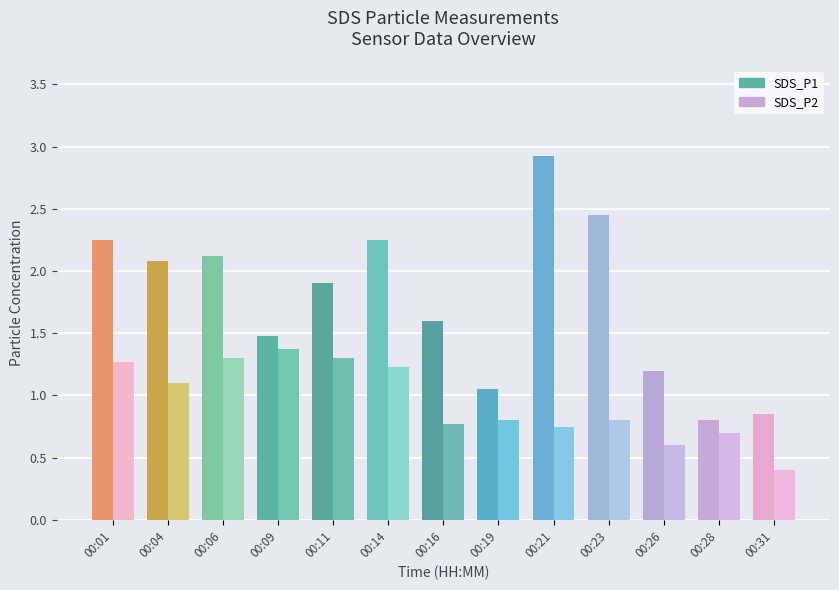

What is the difference between the SDS_P1 values at 00:31 and 00:04?

1.2